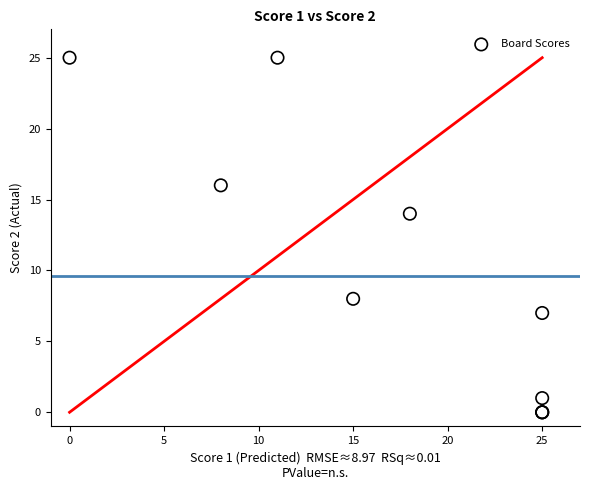

What Y value in the scatter plot is closest to 12?

14